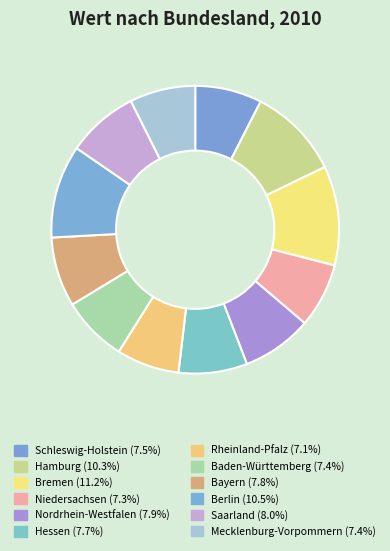

Which category has the smallest portion of the pie?

Rheinland-Pfalz